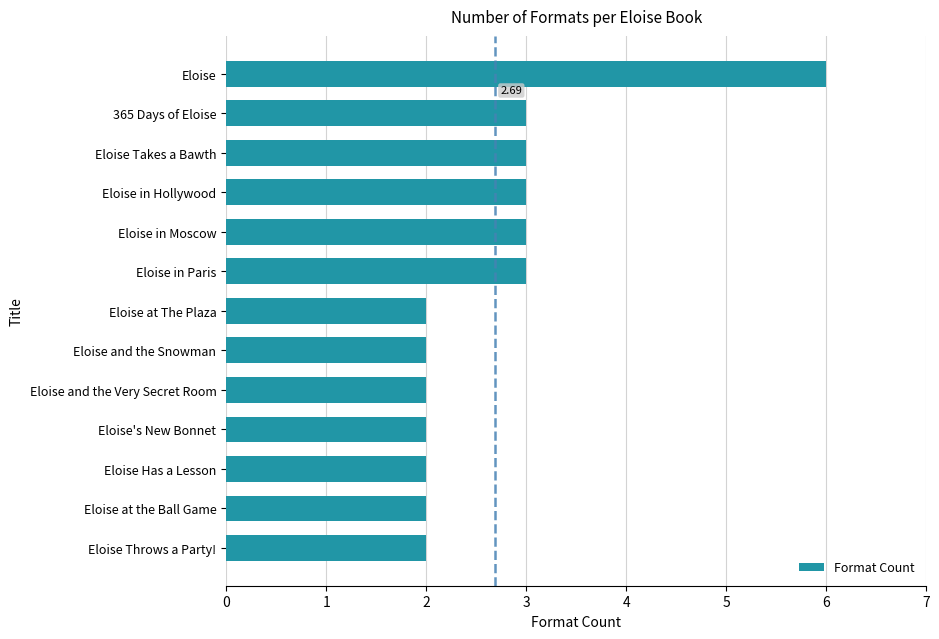

Between Eloise in Paris and Eloise Has a Lesson, which is larger?

Eloise in Paris